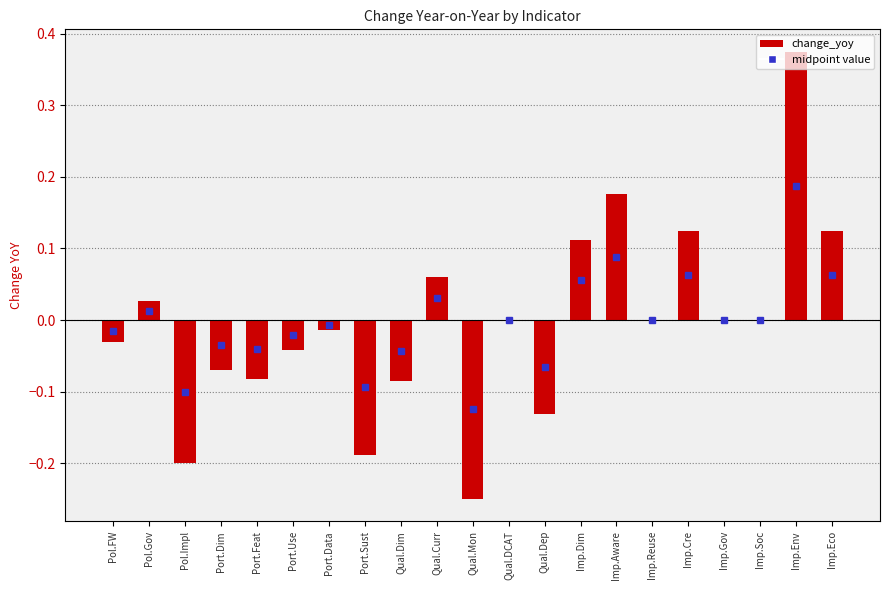

Which has a higher value, Imp.Env or Port.Data?

Imp.Env